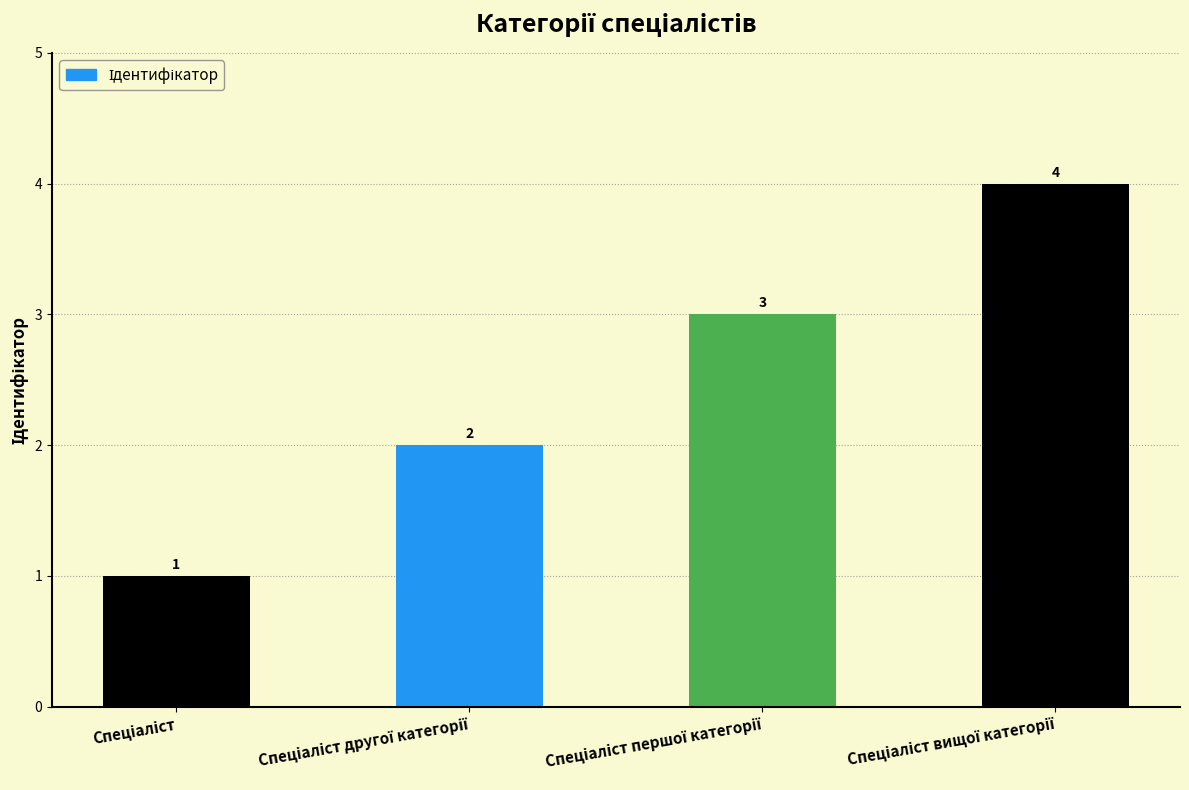

How many data points are less than 3?

2